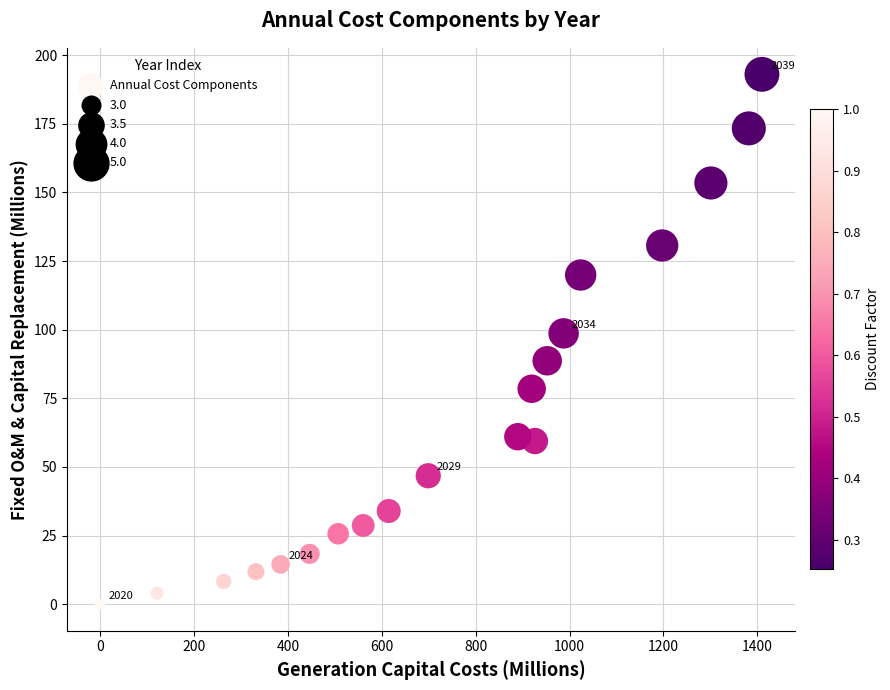

What is the range of Y values (max minus min)?

193.0